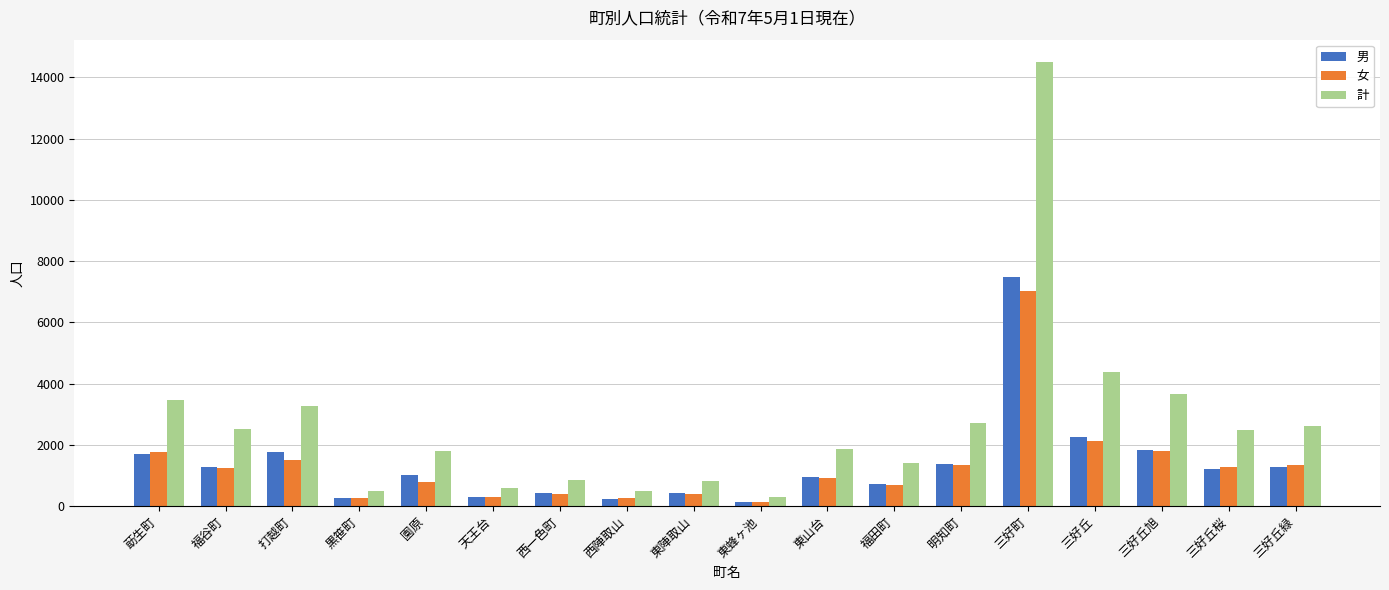

Is it true that 女 equals 1194 at 福田町?

False